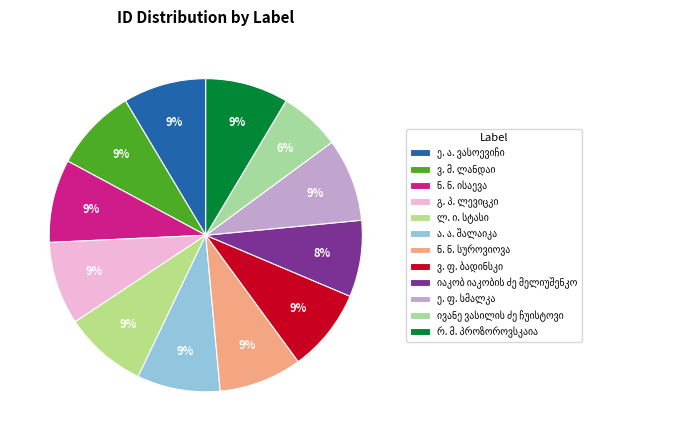

Is it true that გ. პ. ლევიცკი is 15% of the pie?

False